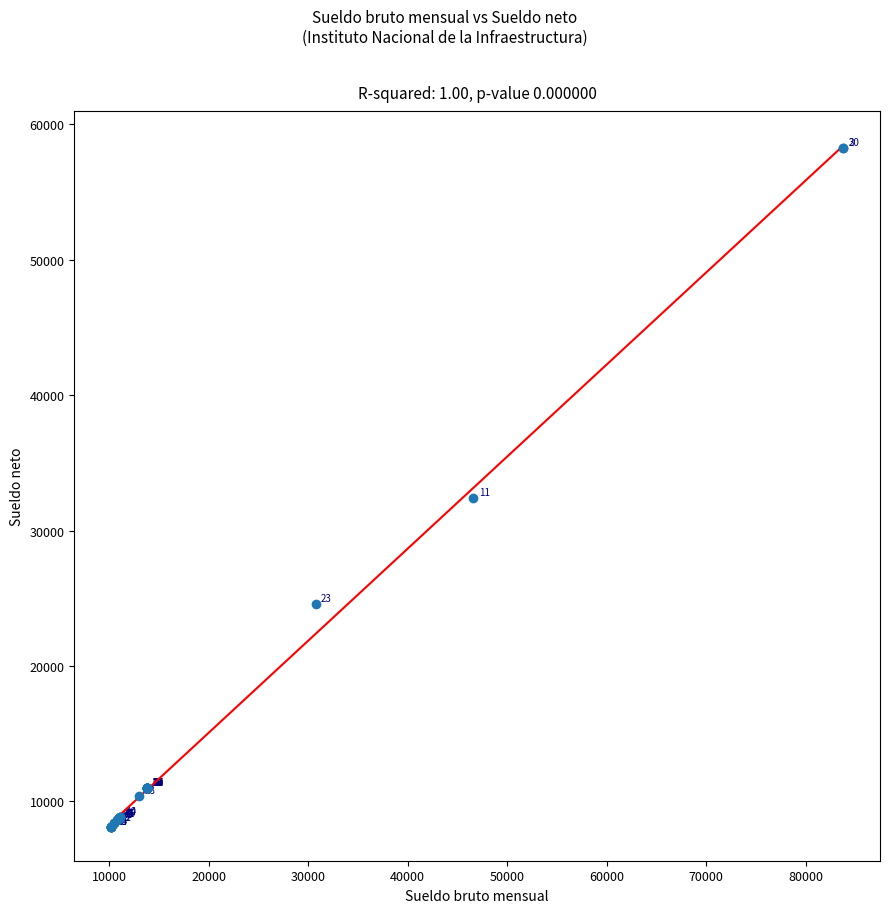

What Y value in the scatter plot is closest to 33187?

32392.6